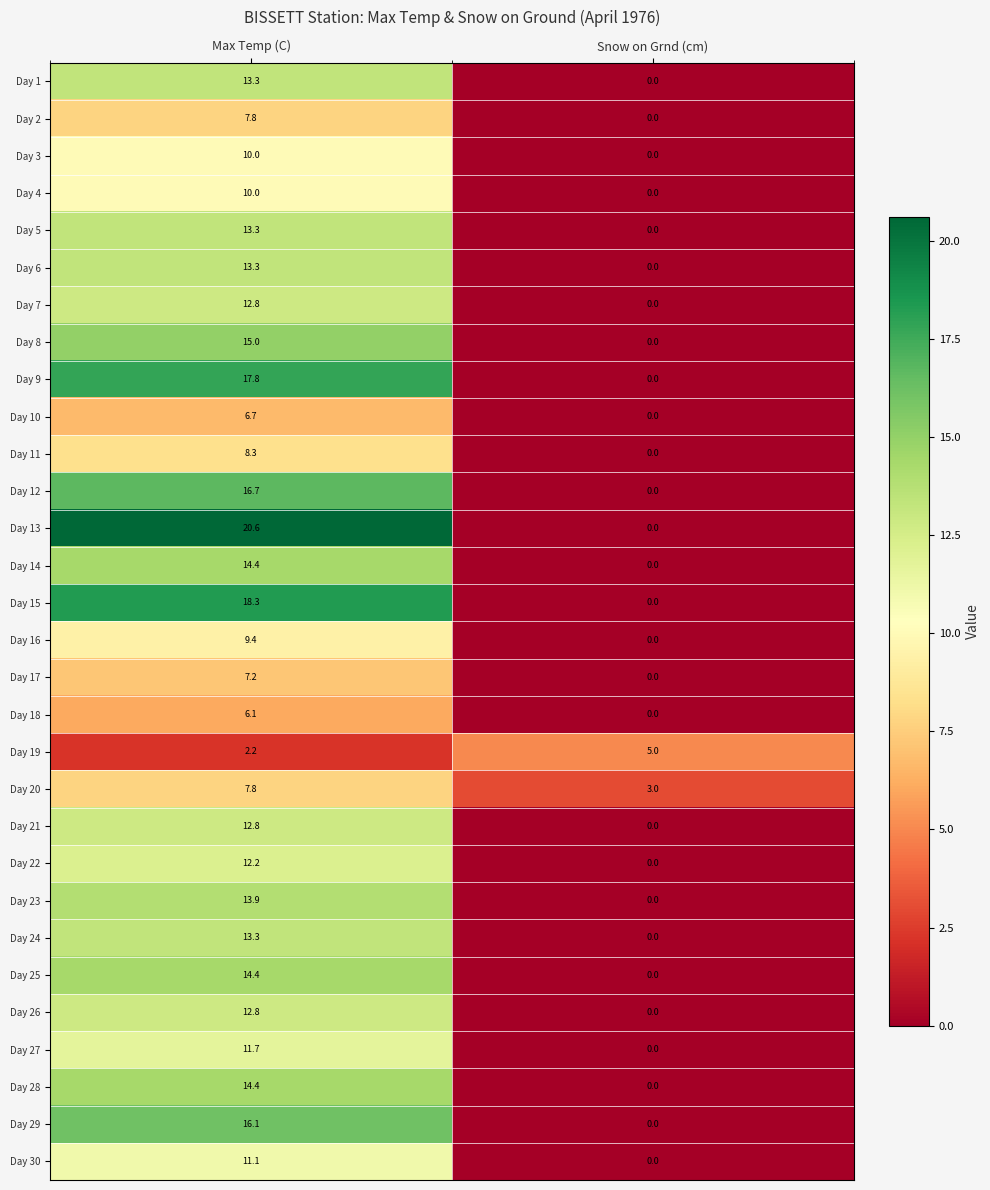

At how many categories does at least one series exceed 6?

1